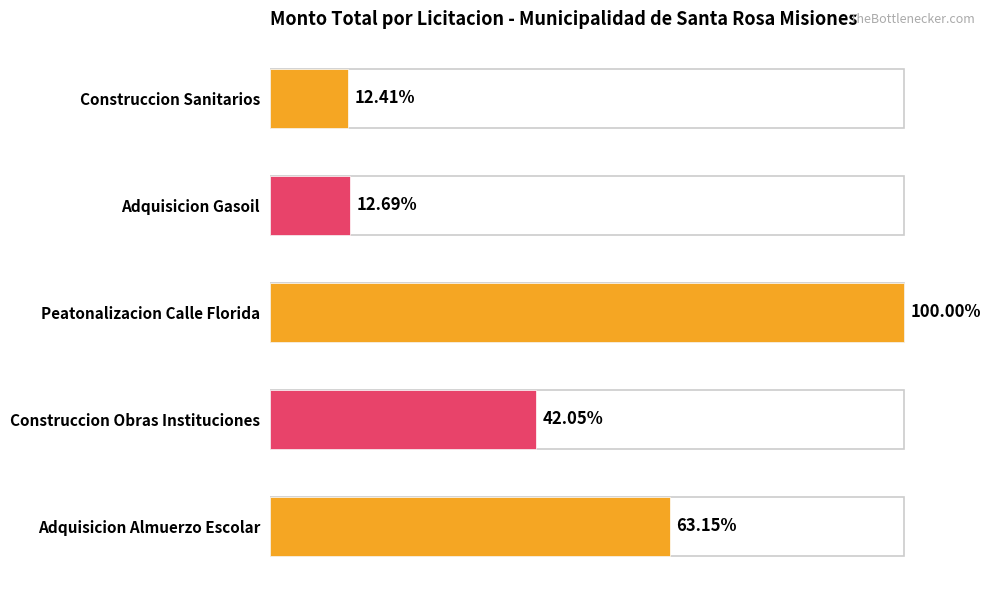

Does the chart contain any negative values?

No